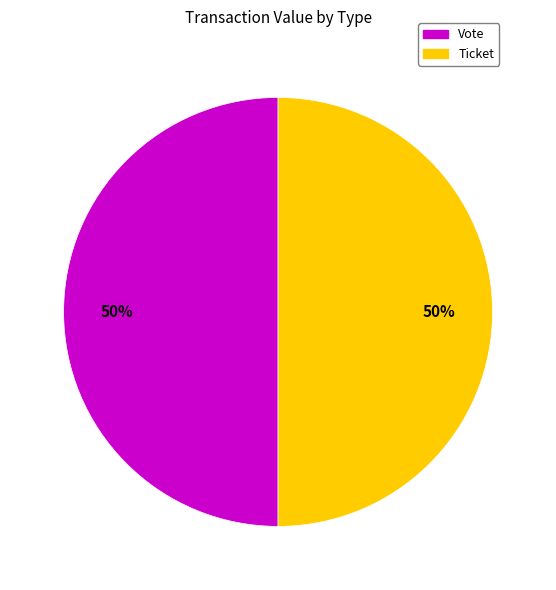

Do Vote and Ticket together represent more than half of the pie?

Yes